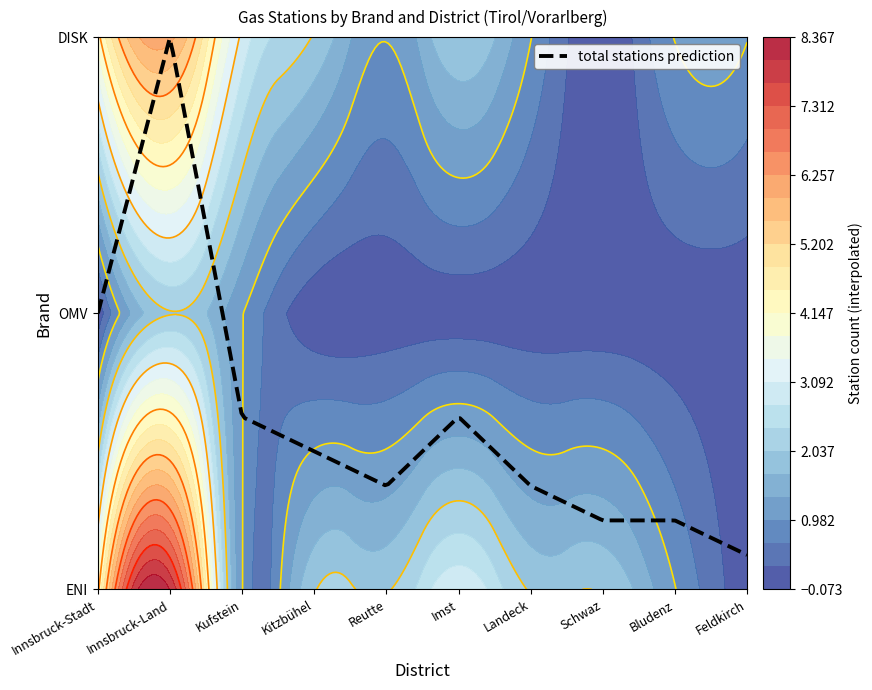

How many interior local valleys does the ENI series have?

1